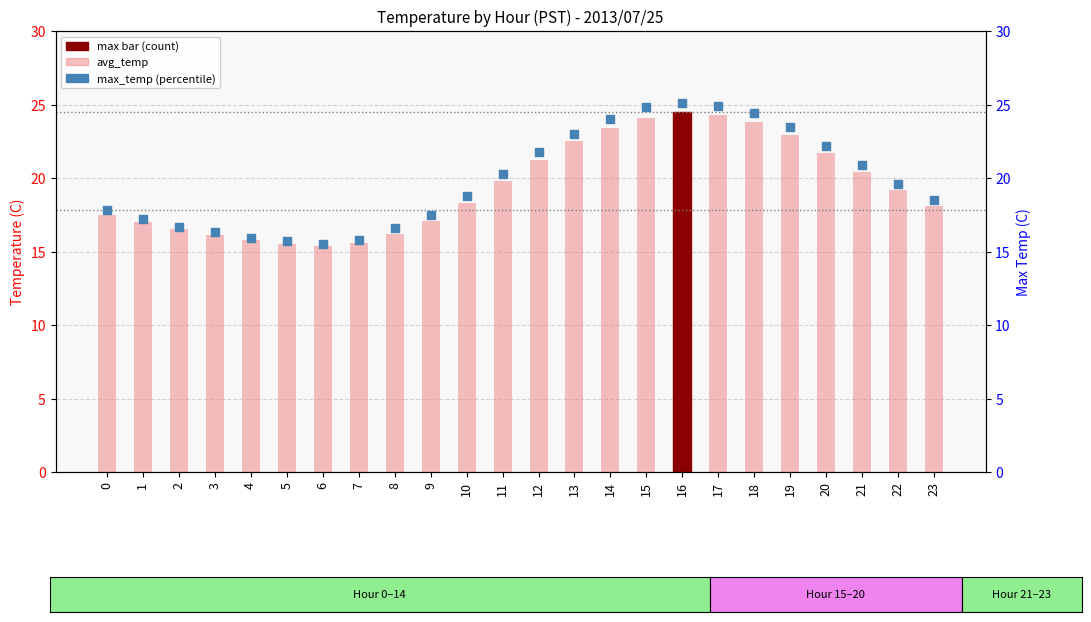

Which series reaches the maximum Y coordinate?

max_temp